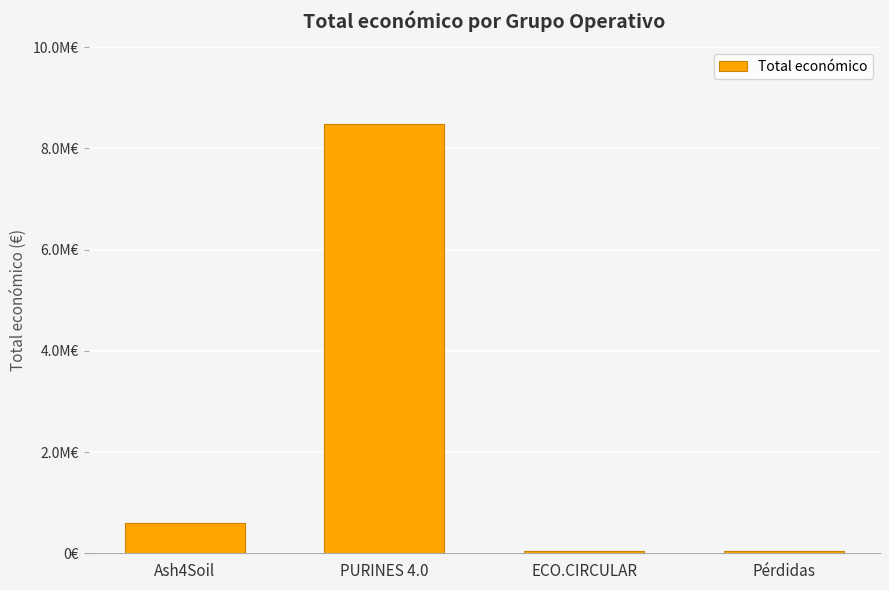

At which category does the chart reach its peak across all series?

PURINES 4.0